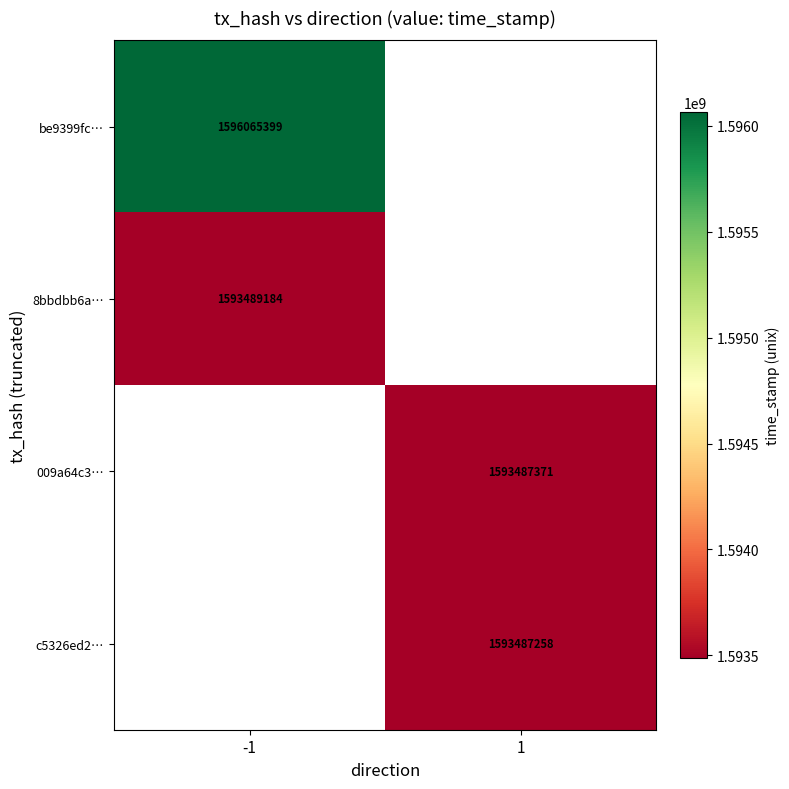

True or false: 8bbdbb6a… has a value of 1593489184 at -1.

True